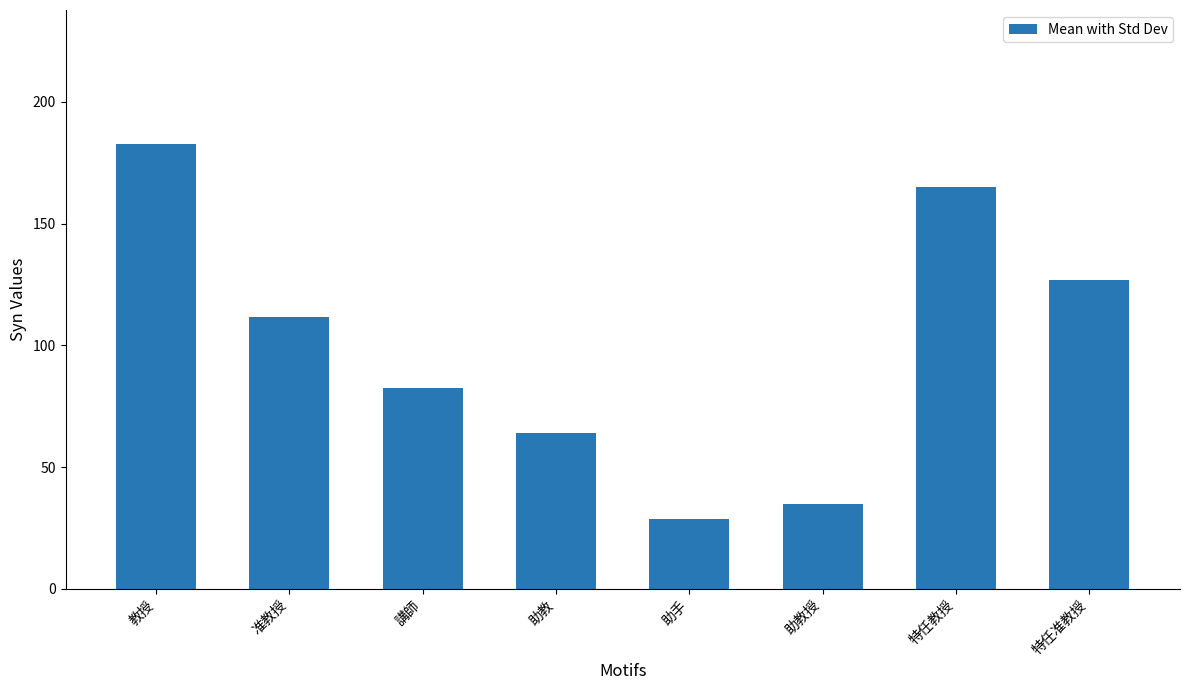

What is the label of the 2nd bar from the left?

准教授